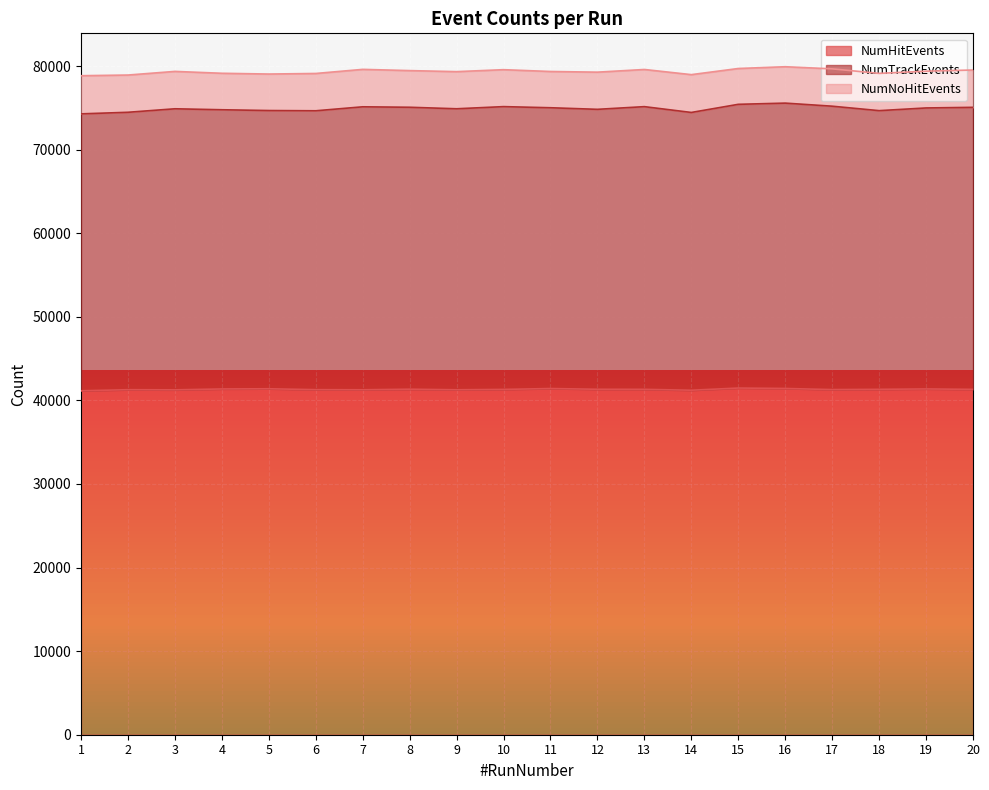

What is the maximum value for NumHitEvents?

41480